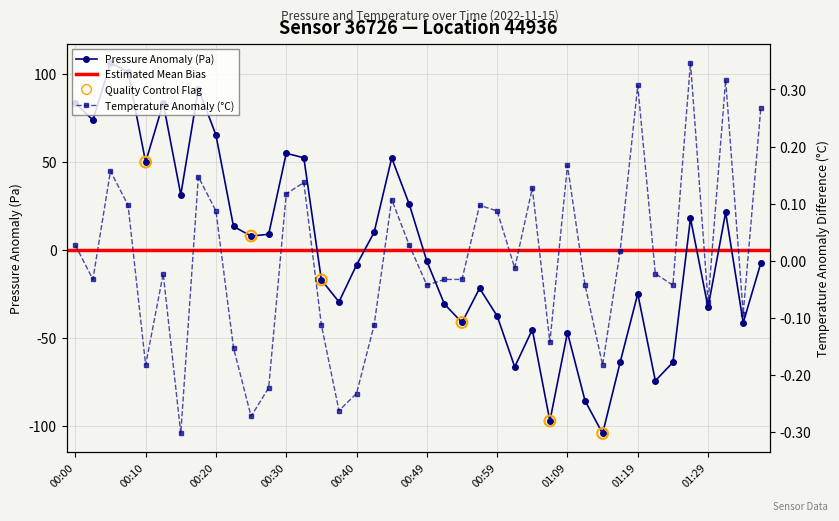

What is the total value across all series at 00:42?

9.8